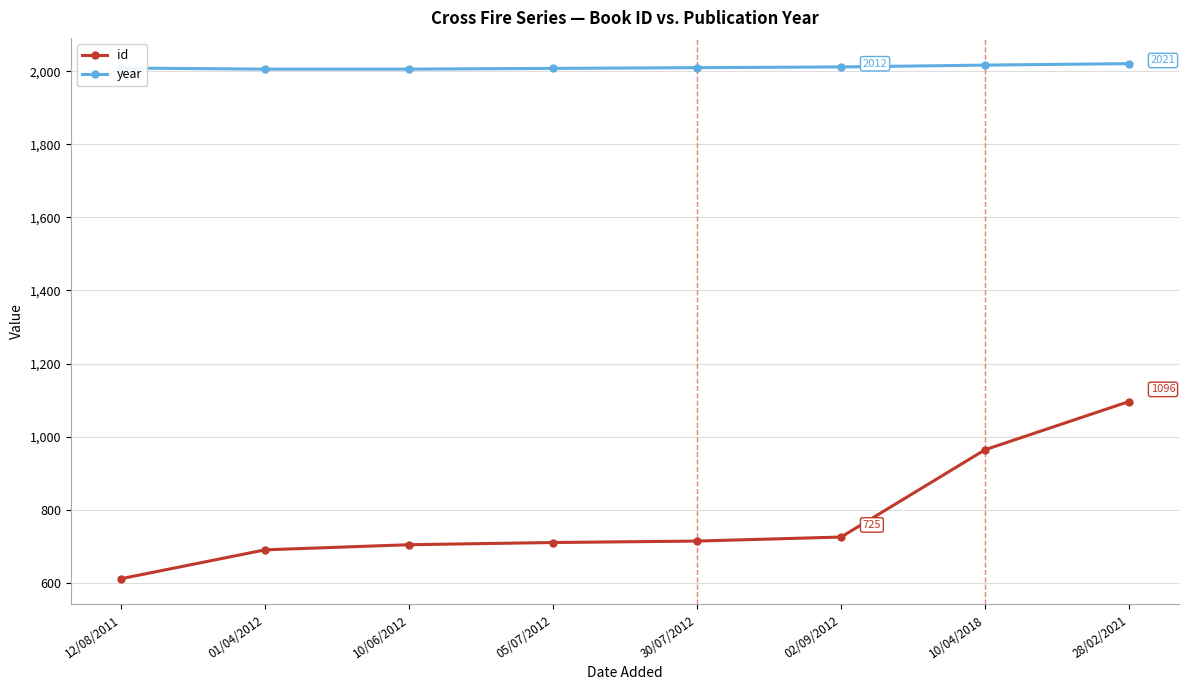

Which label corresponds to the smallest value in the chart?

12/08/2011